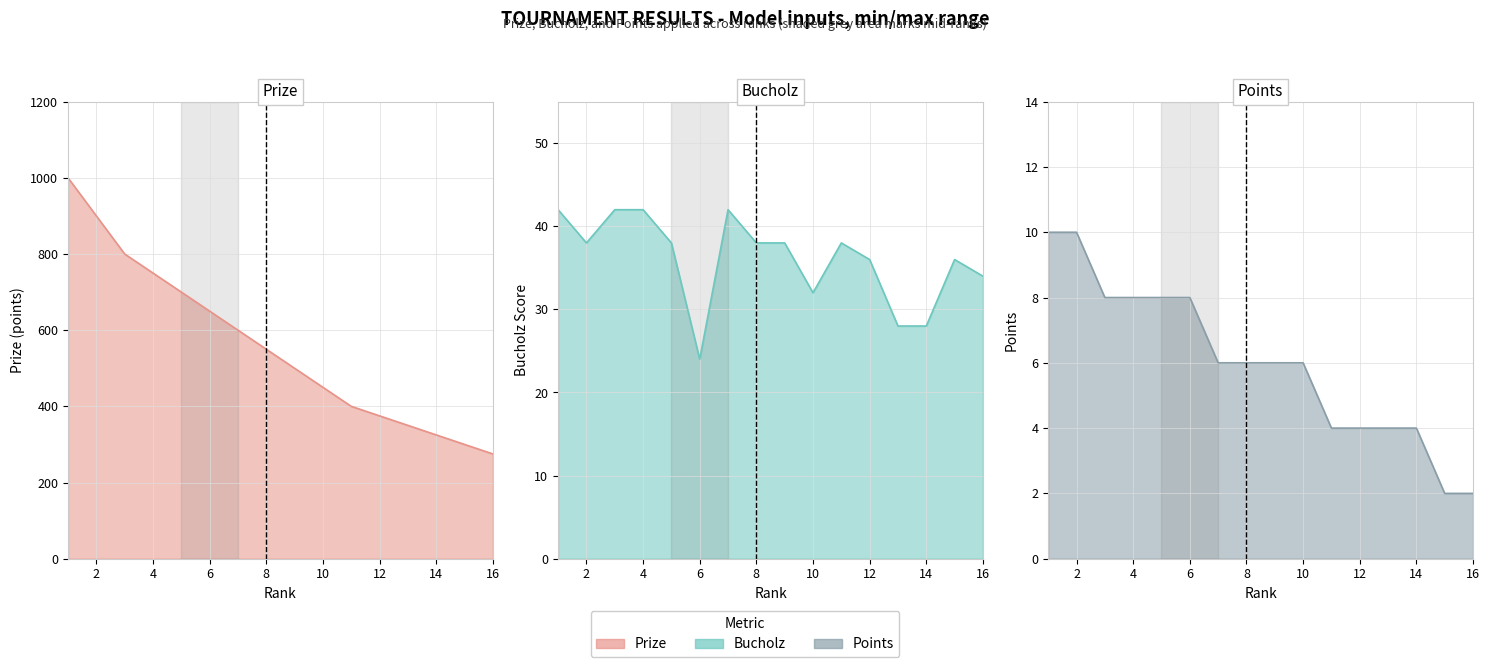

At which label is Bucholz closest to 33?

10